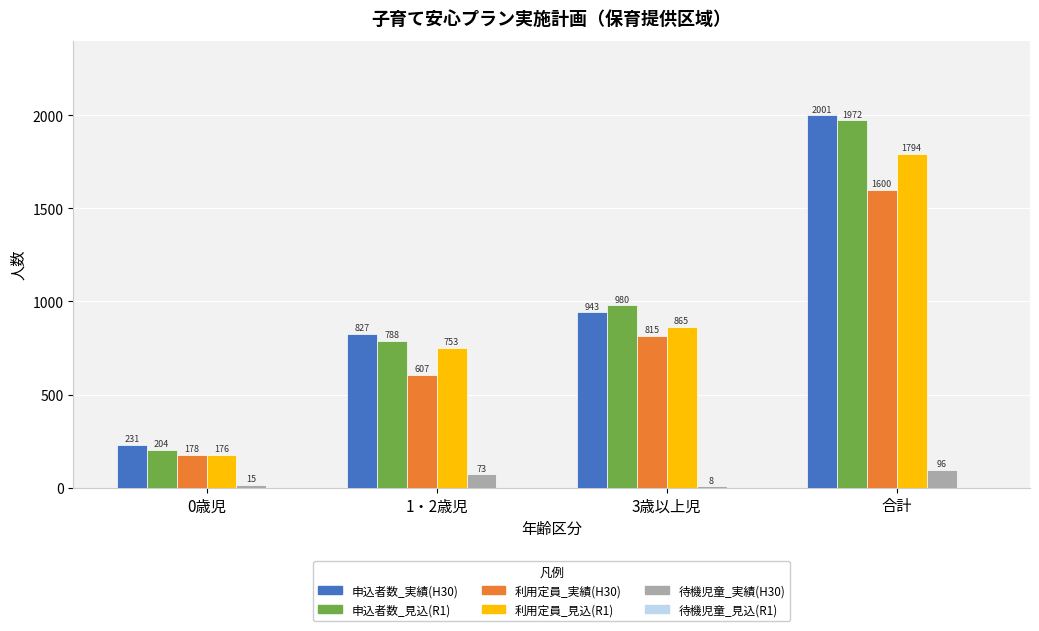

How many series are shown in this chart?

5